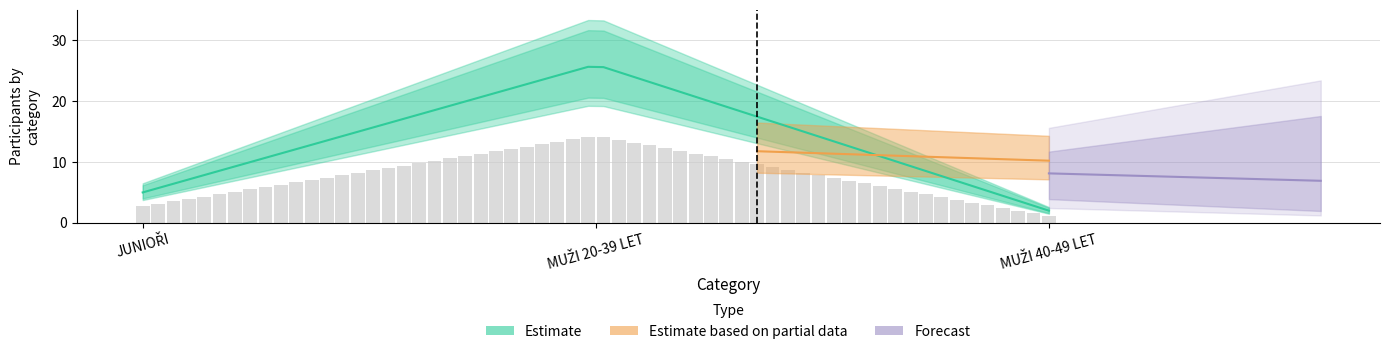

Which category has the highest value across all series?

MUŽI 20-39 LET